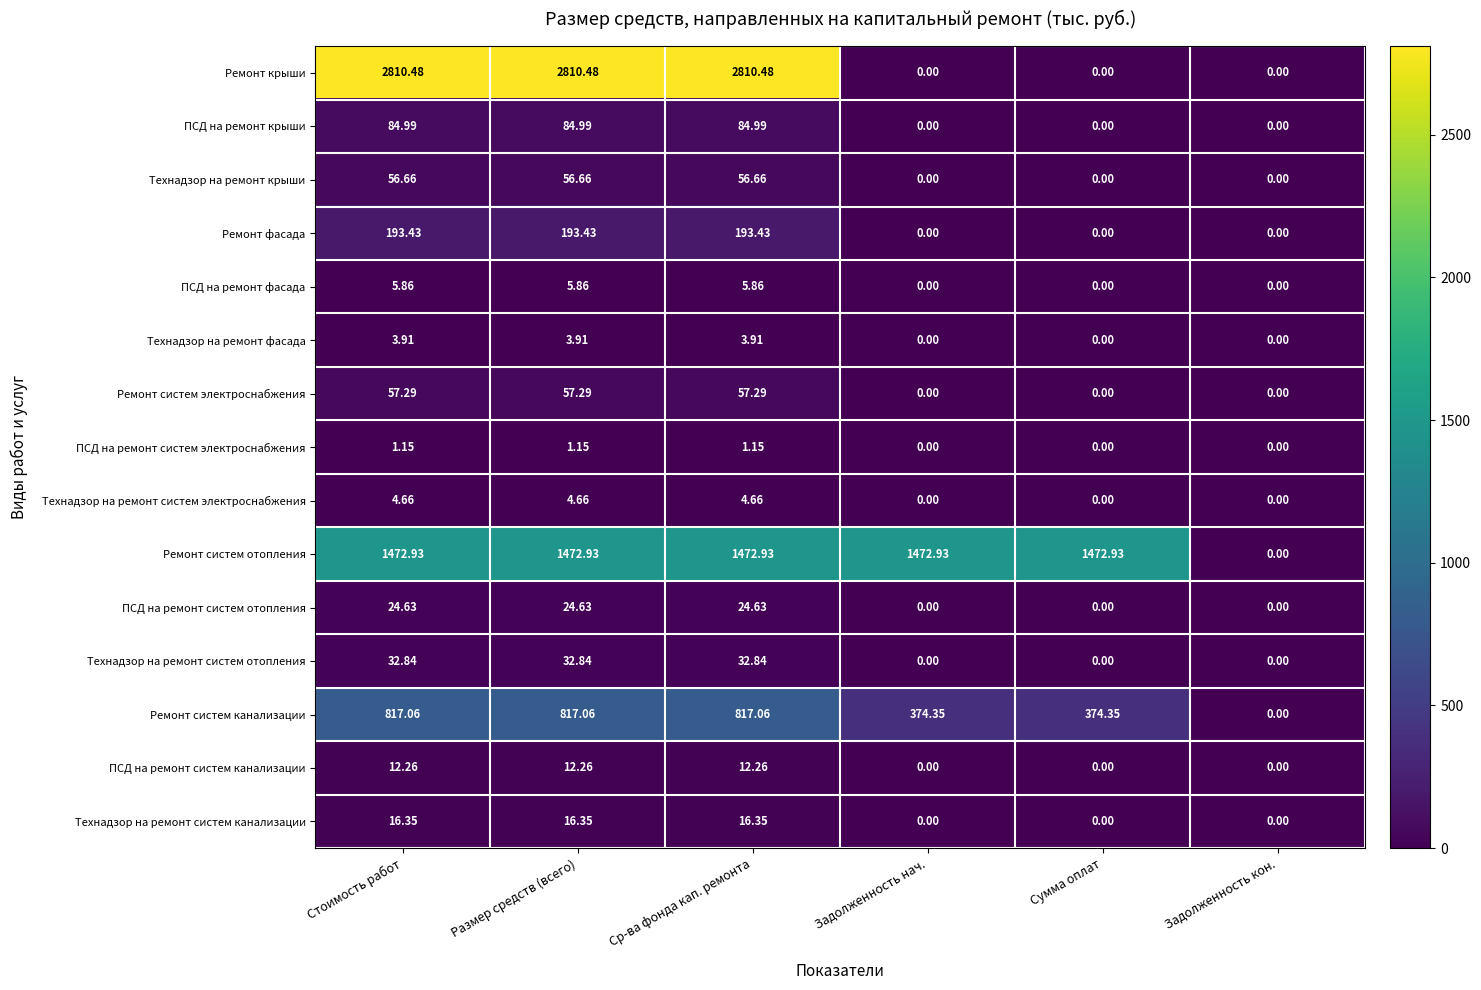

Rank the series by their maximum value, from lowest to highest.

ПСД на ремонт систем электроснабжения, Технадзор на ремонт фасада, Технадзор на ремонт систем электроснабжения, ПСД на ремонт фасада, ПСД на ремонт систем канализации, Технадзор на ремонт систем канализации, ПСД на ремонт систем отопления, Технадзор на ремонт систем отопления, Технадзор на ремонт крыши, Ремонт систем электроснабжения, ПСД на ремонт крыши, Ремонт фасада, Ремонт систем канализации, Ремонт систем отопления, Ремонт крыши